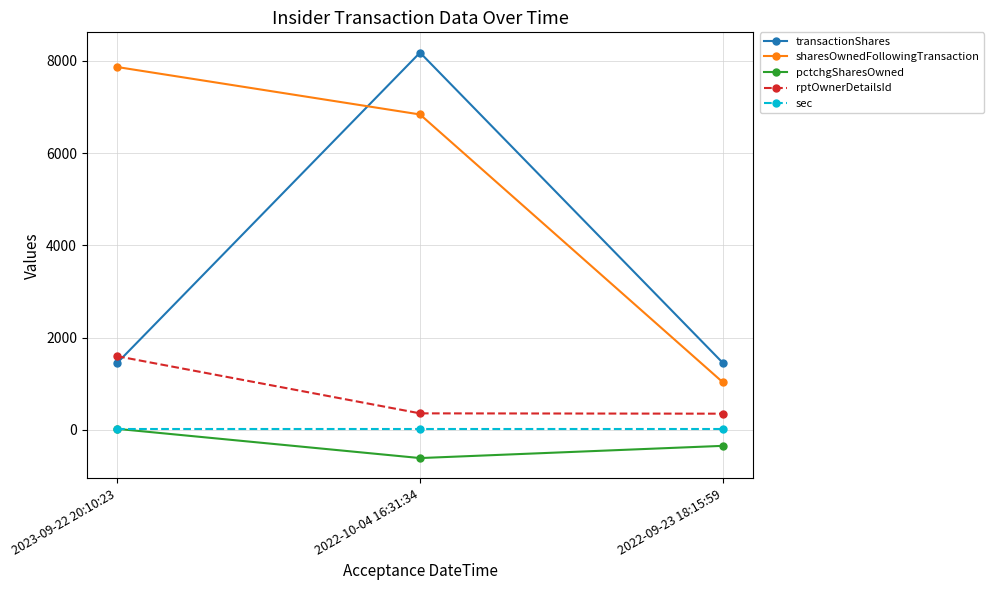

What is the approximate value of sharesOwnedFollowingTransaction at 2022-10-04 16:31:34, to the nearest 10?

6840